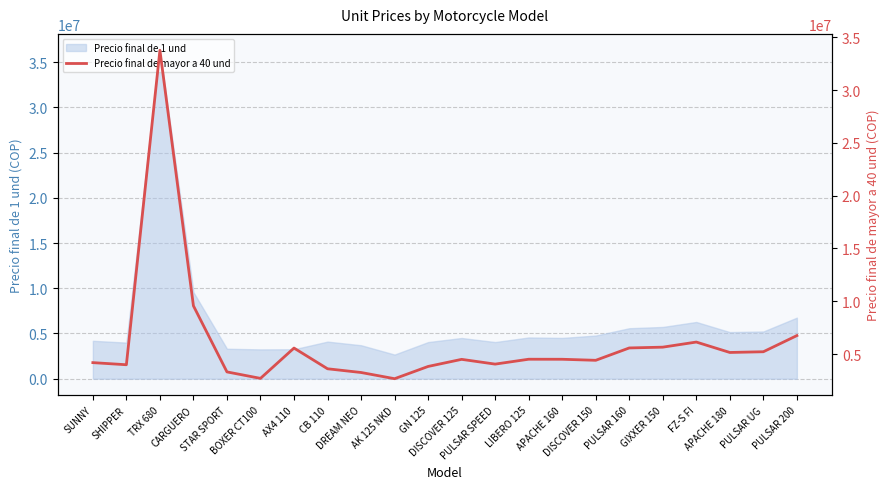

What is the sum of all values?

132924000